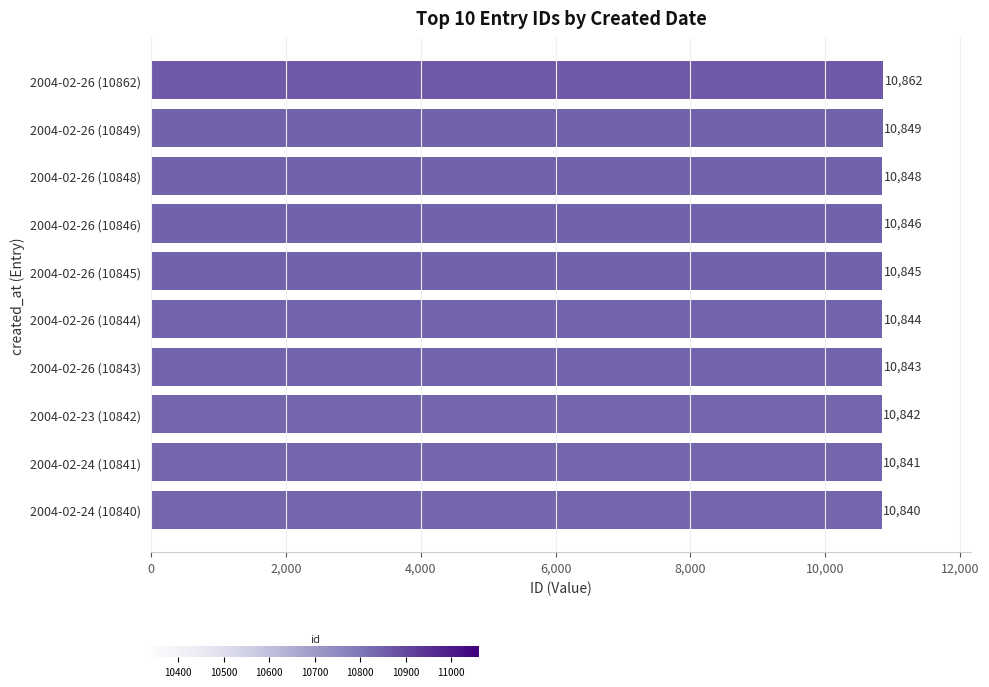

Where is the data nearest to the value 10851?

2004-02-26 (10849)